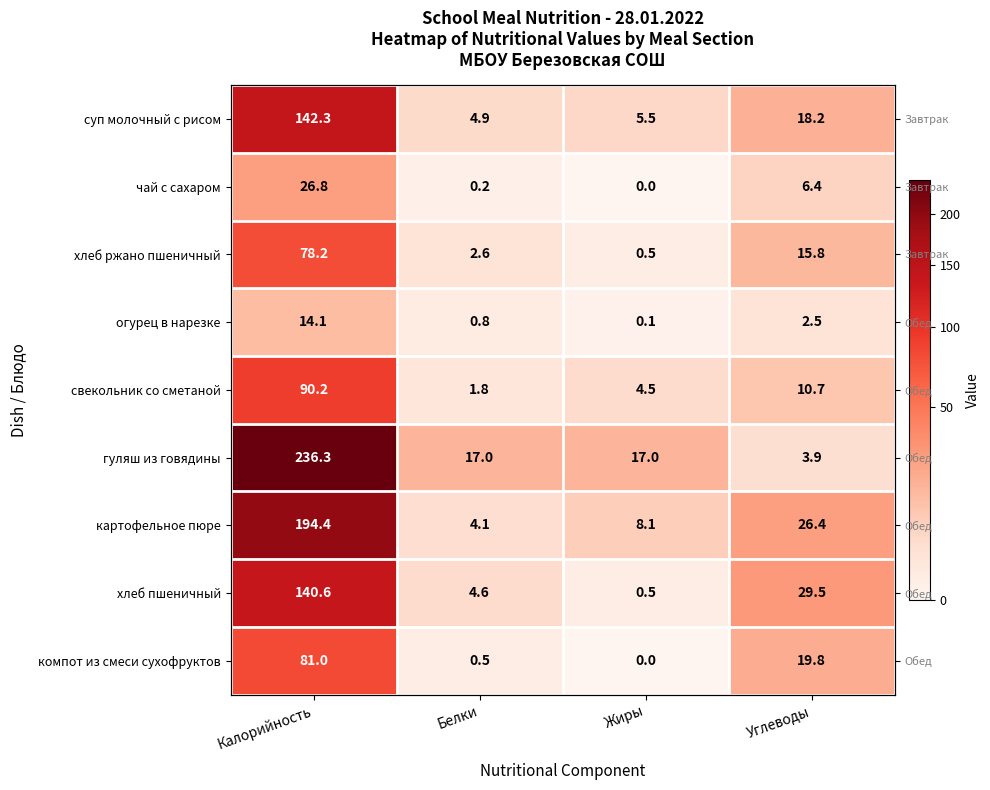

What is the sum of the гуляш из говядины values at Белки and Углеводы?

20.9